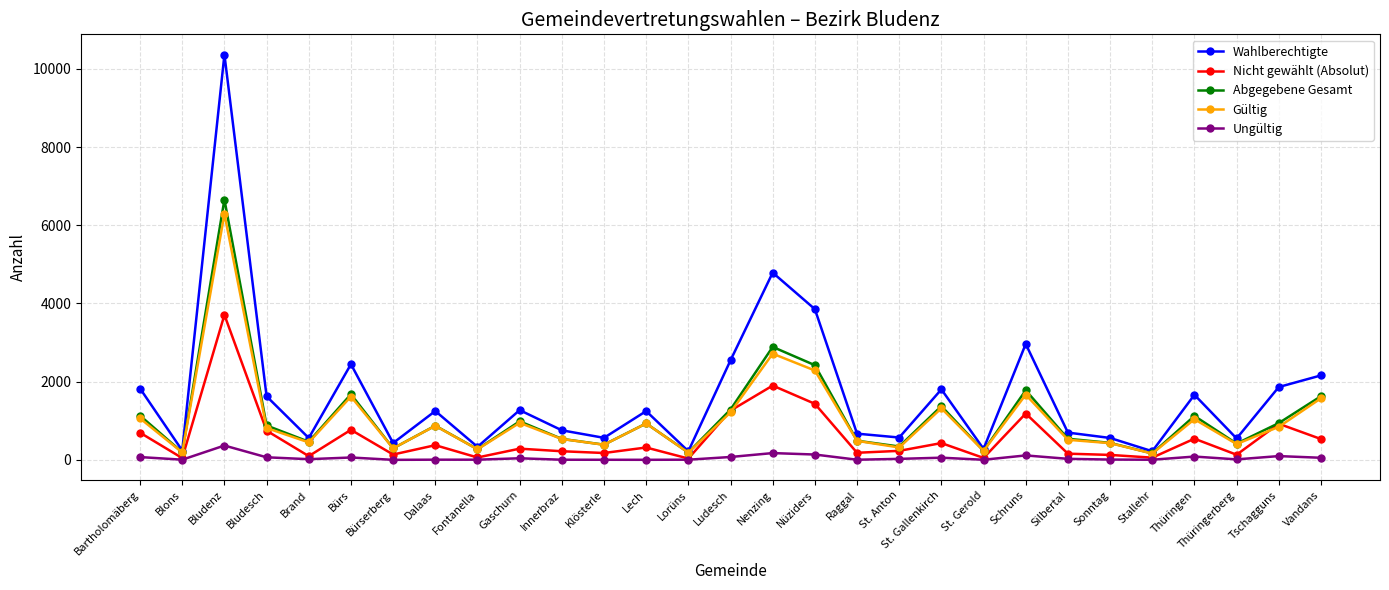

Is it true that Wahlberechtigte equals 1183 at Silbertal?

False